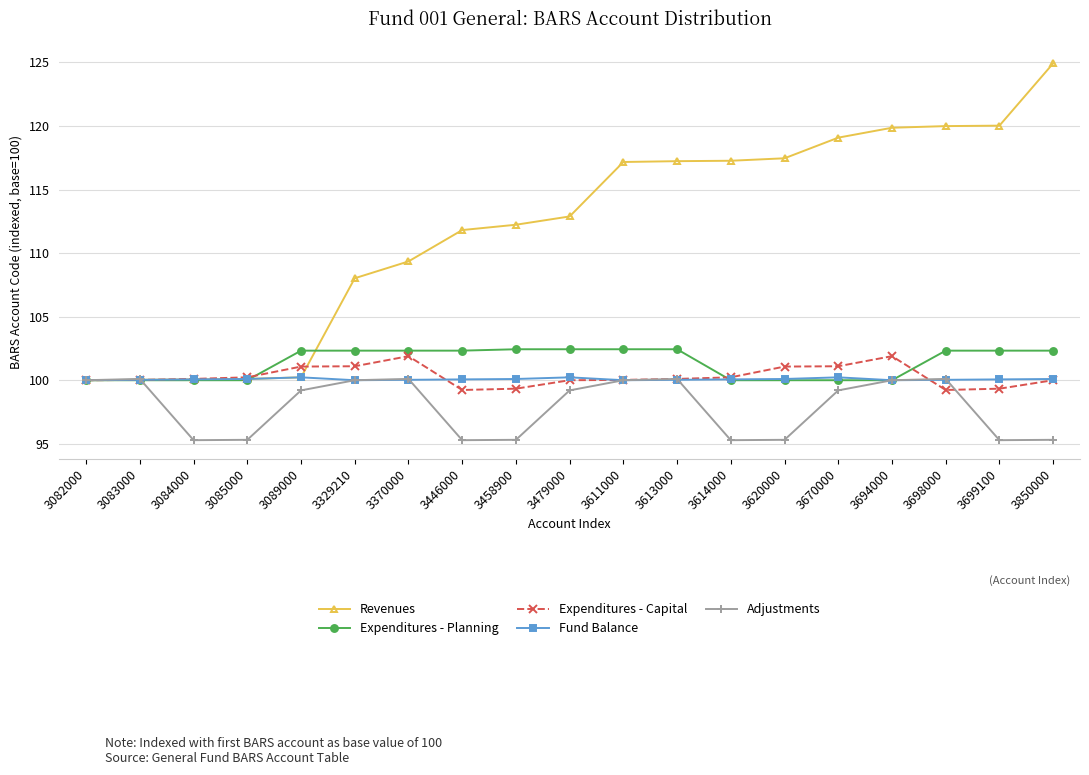

True or false: Adjustments has more than 0 points higher than both neighbors.

True